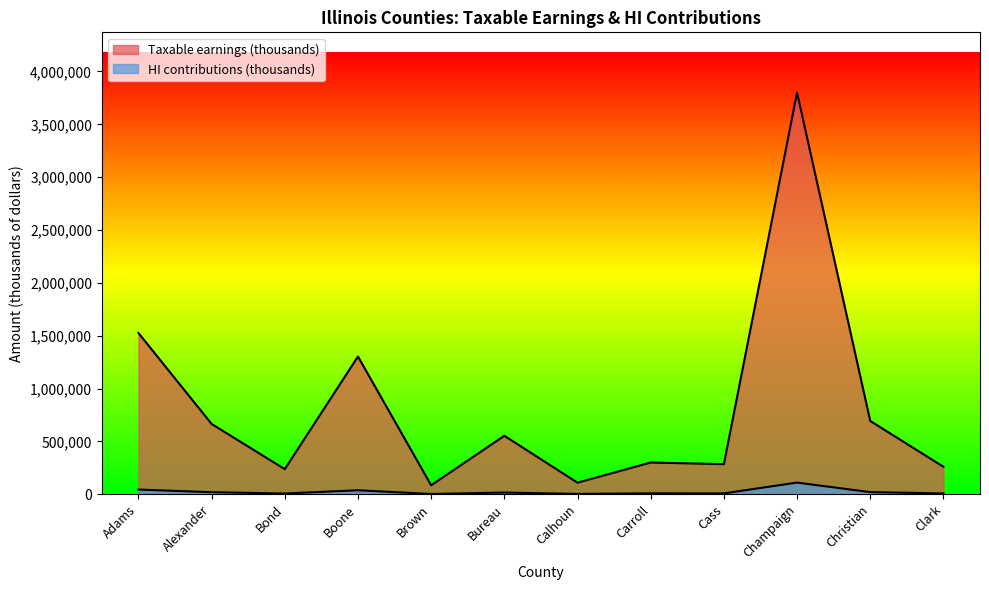

Rank the series by their average value, from highest to lowest.

Taxable earnings (thousands), HI contributions (thousands)